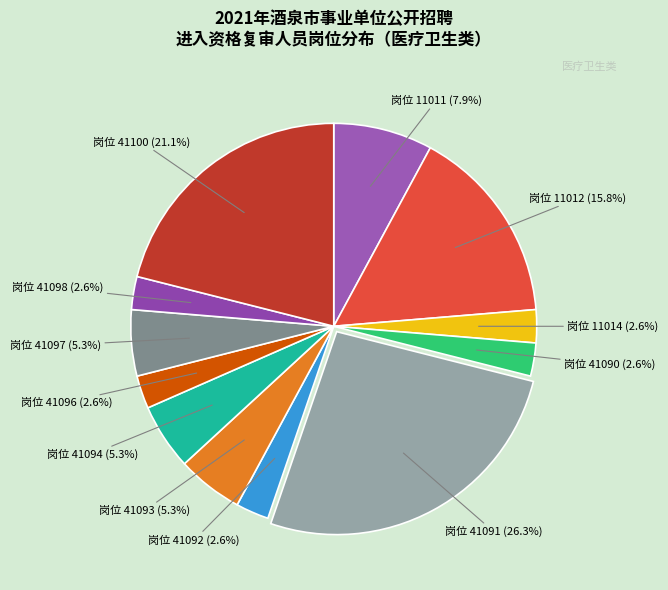

How many slices are in this pie chart?

12